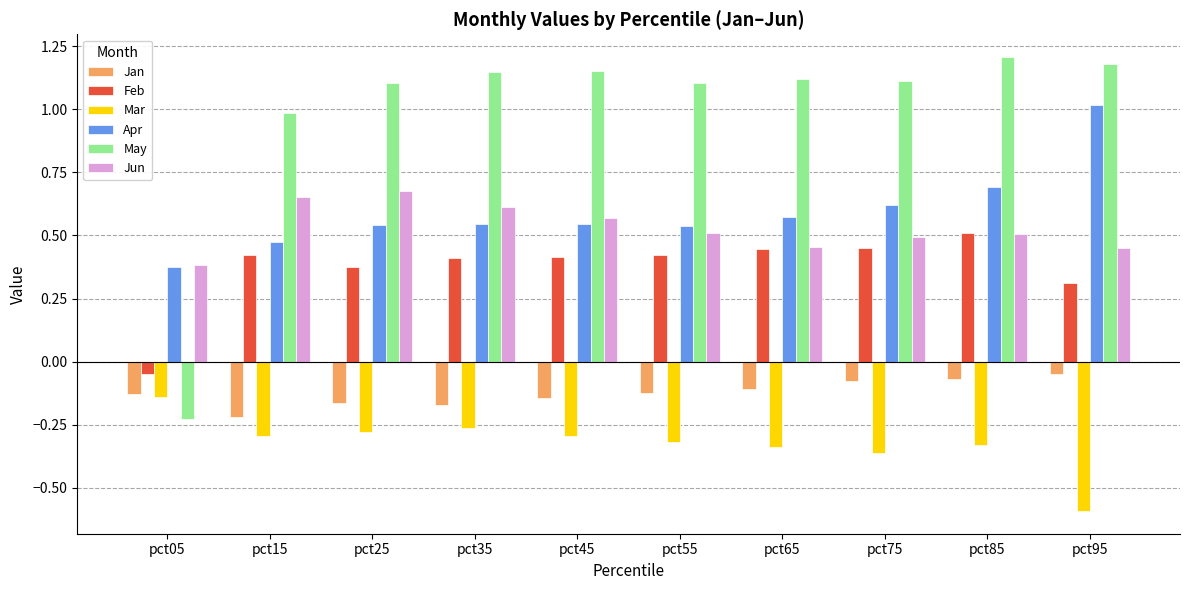

What is the minimum value shown in the chart?

-0.6